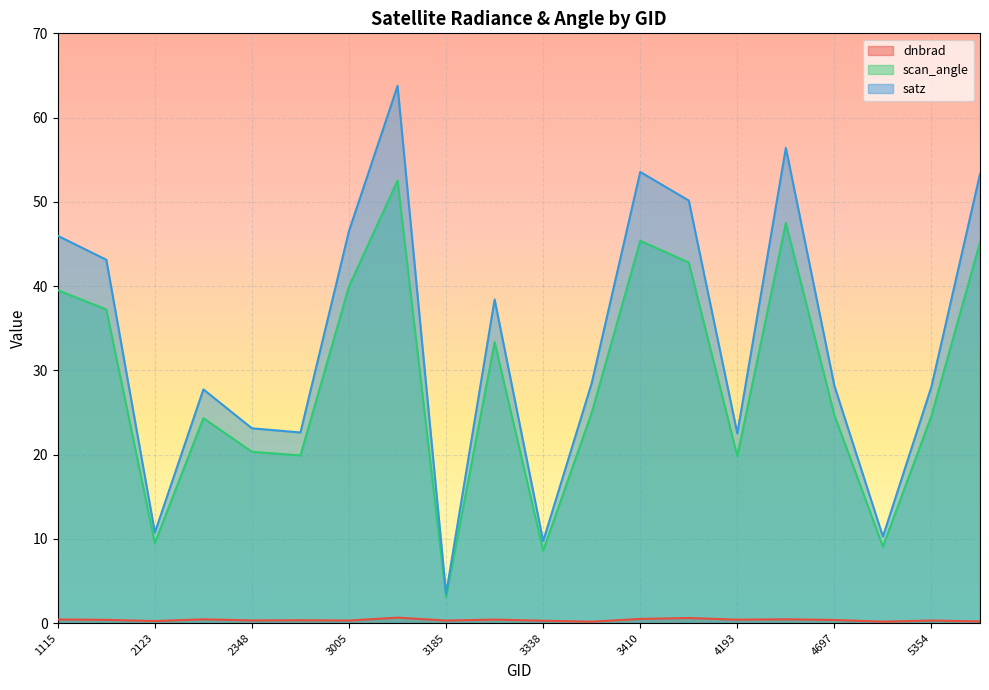

Which series has the largest total across all categories?

satz